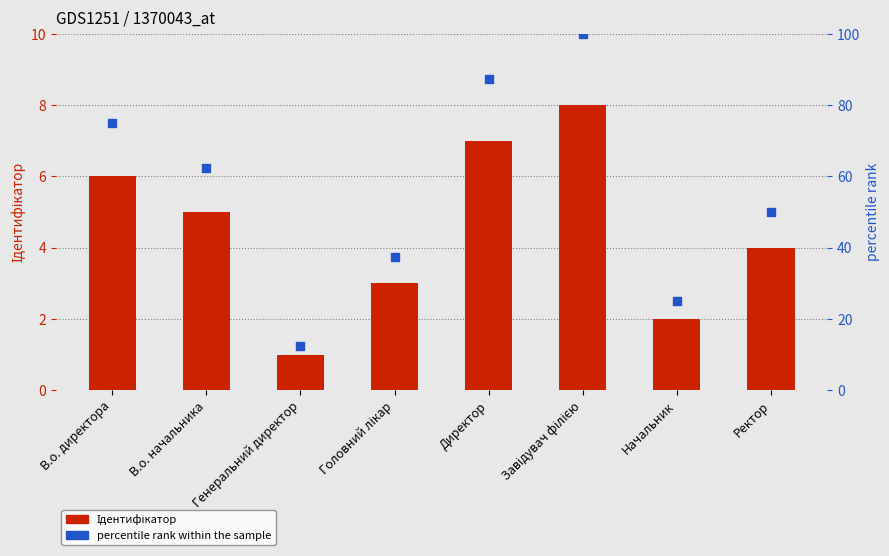

Which series has the widest spread of Y values?

percentile rank within the sample